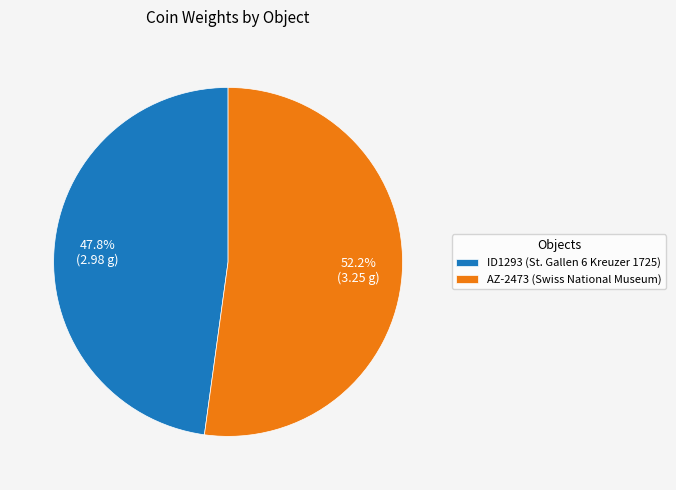

Which category has the biggest portion of the pie?

AZ-2473 (Swiss National Museum)